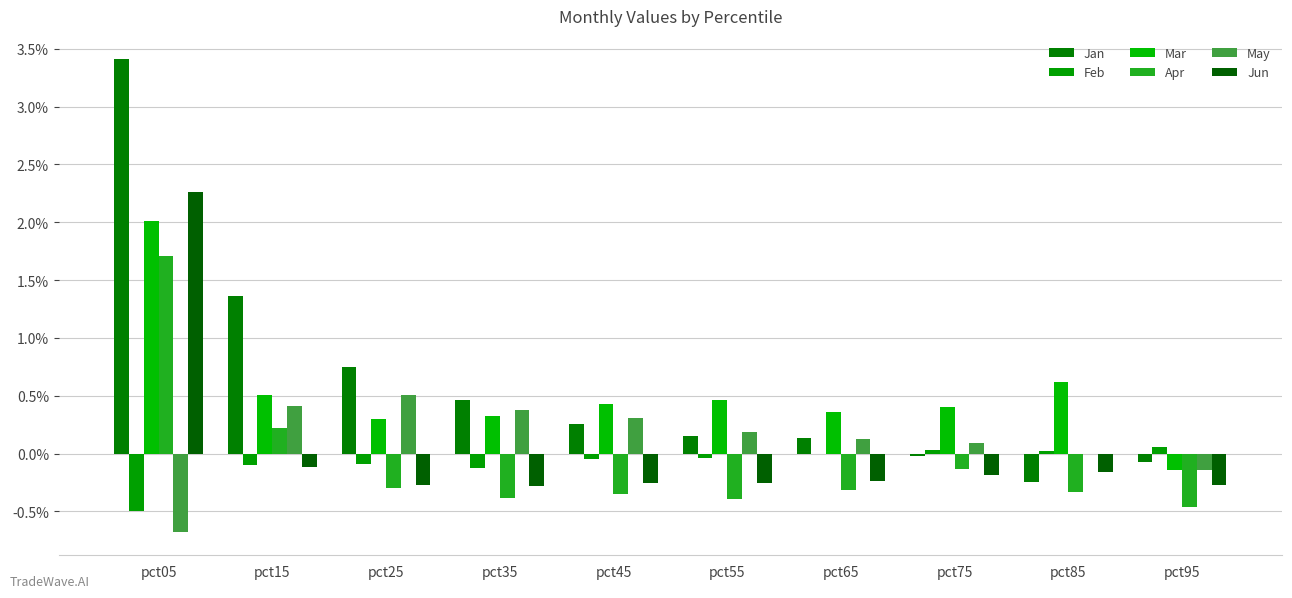

How many data points in Jun are above 0?

1